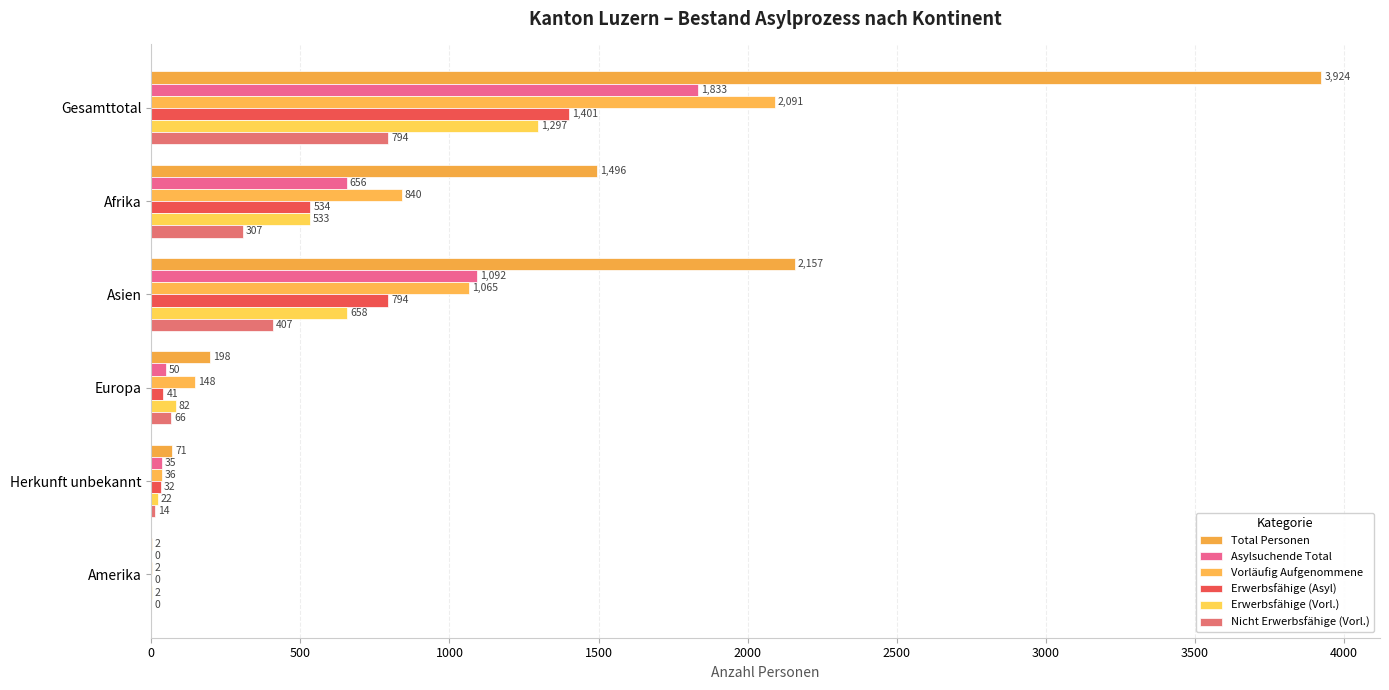

How many series are shown in this chart?

6